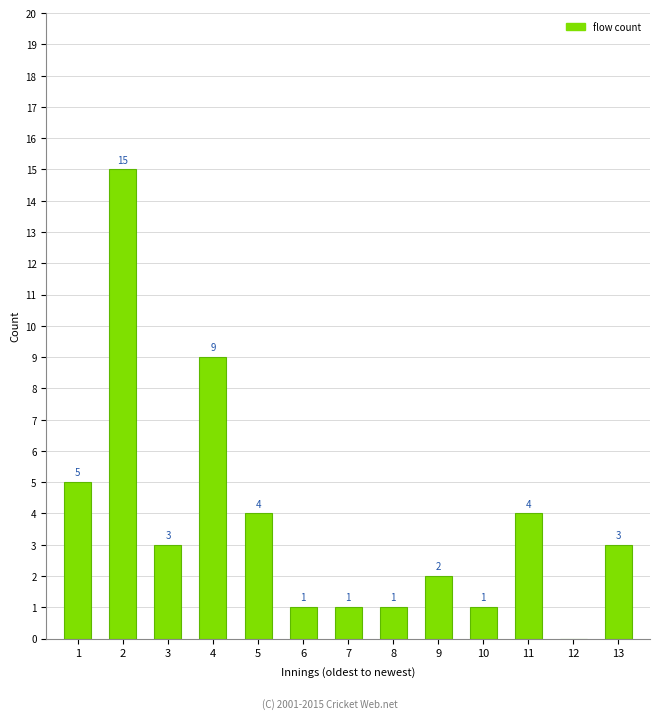

Reading left to right, list all the values displayed in this chart.

1=5	2=15	3=3	4=9	5=4	6=1	7=1	8=1	9=2	10=1	11=4	12=0	13=3